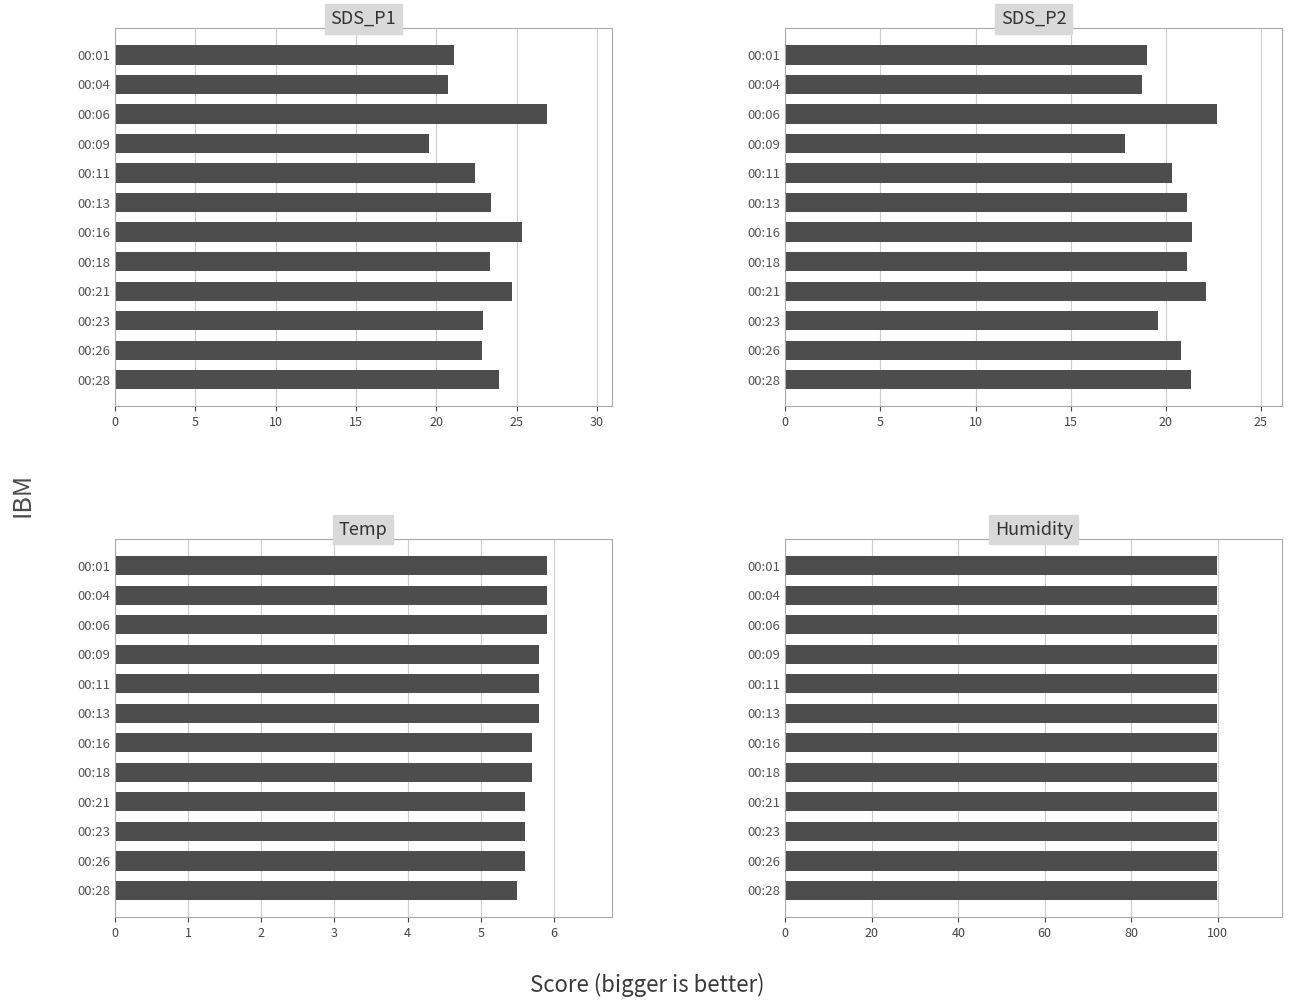

Which series changed the most between 5 and 20?

SDS_P1